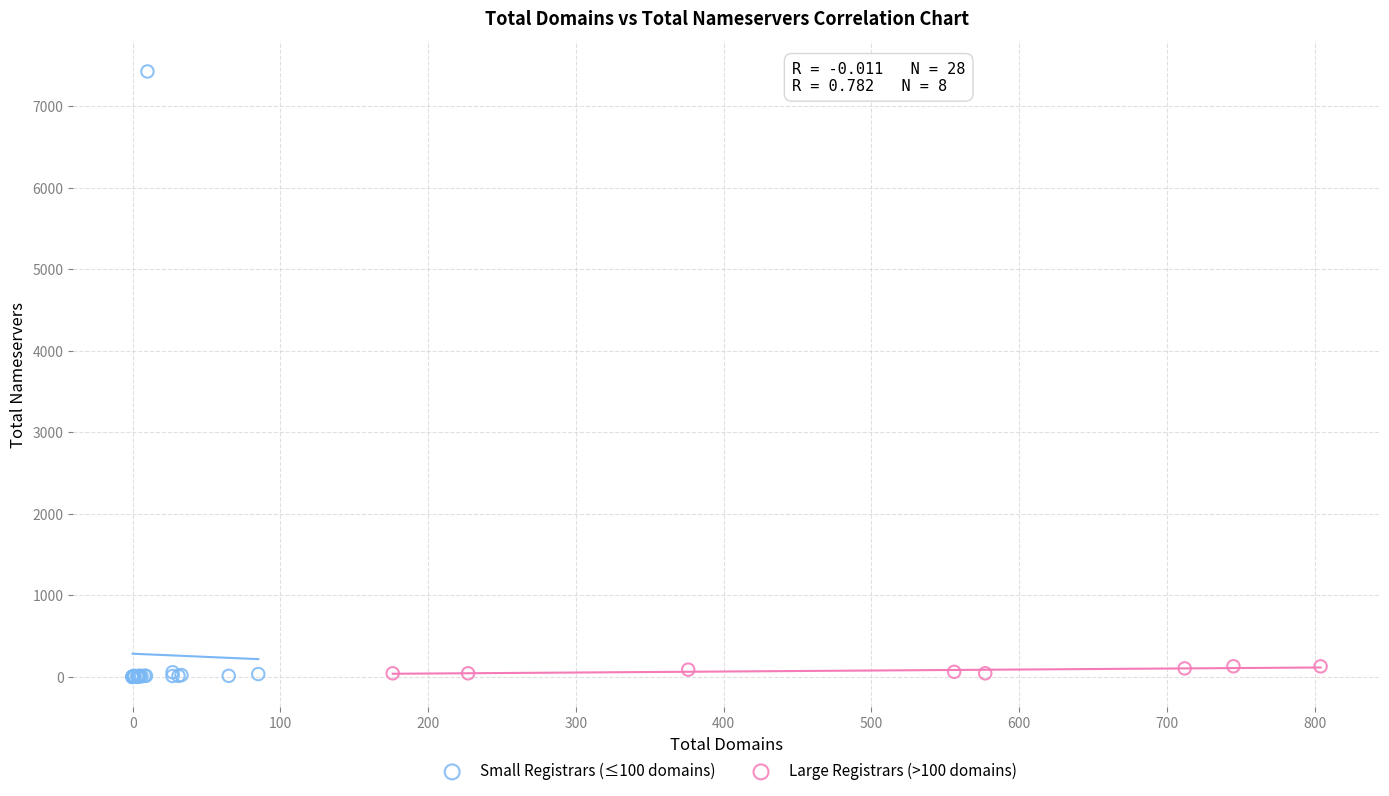

What are all the series names shown in the legend?

Small Registrars (≤100 domains), Large Registrars (>100 domains)